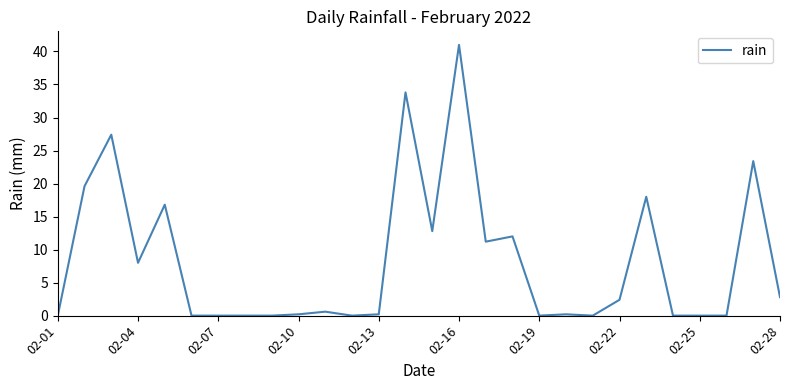

What is the maximum value shown in the chart?

41.0